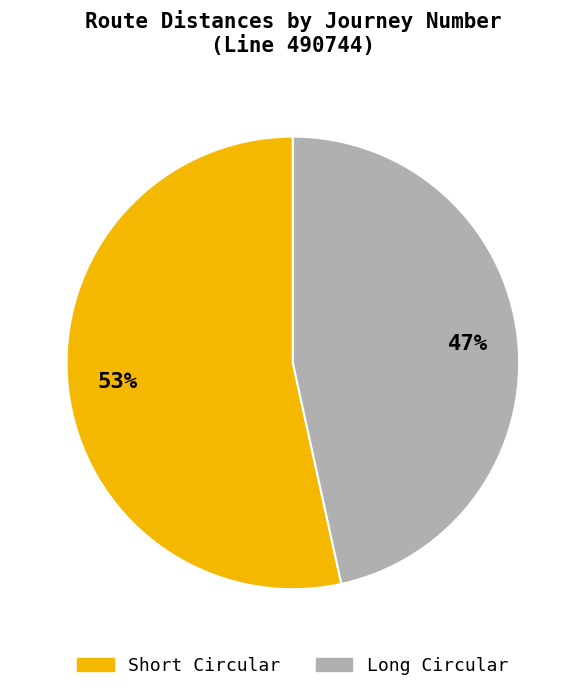

To the nearest percent, what is the average slice percentage?

50%